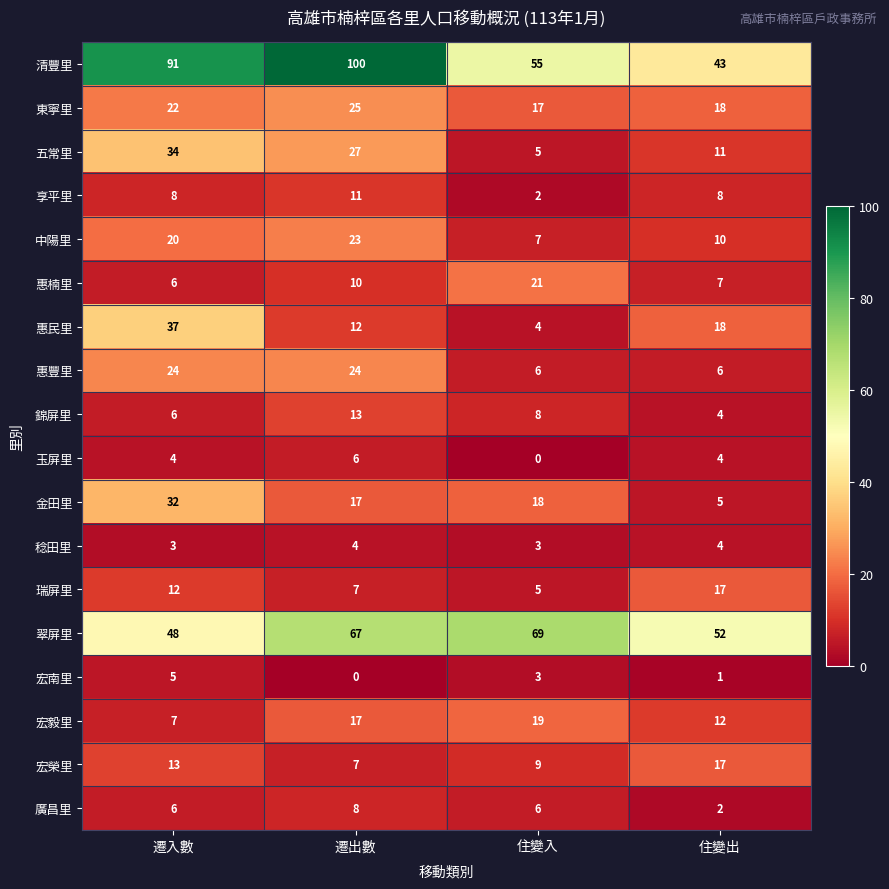

Read the 錦屏里 value at 遷出數.

13